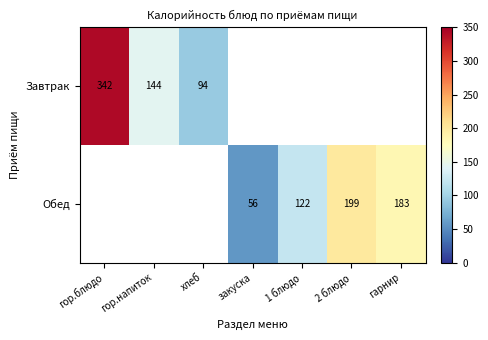

The value of Завтрак at хлеб is 37. True or false?

False